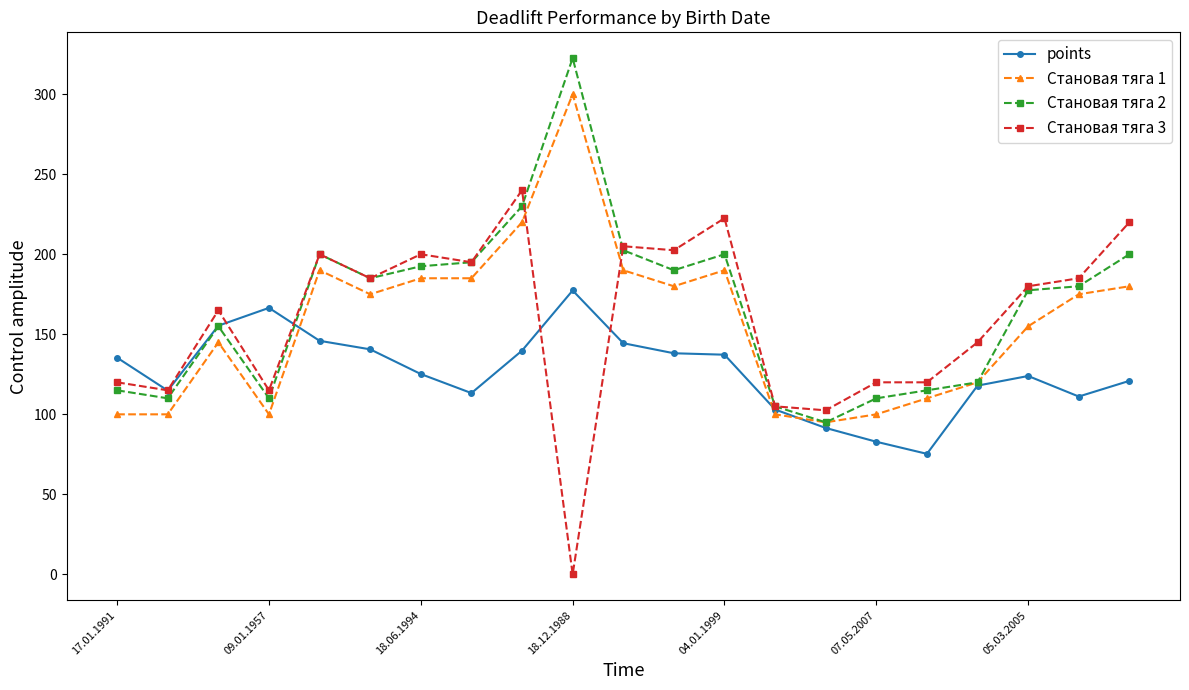

How many lines are shown in the chart?

4